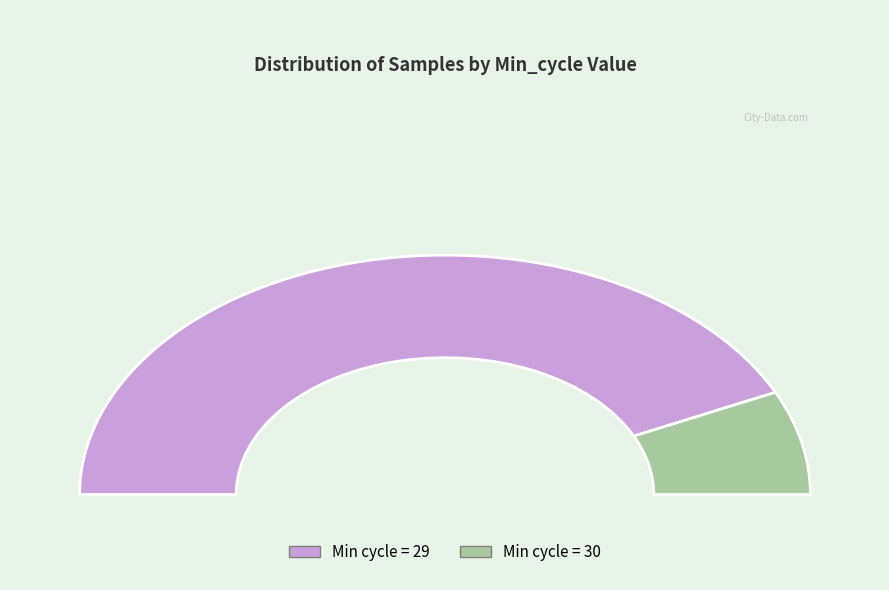

What is the smallest slice in the pie chart?

30